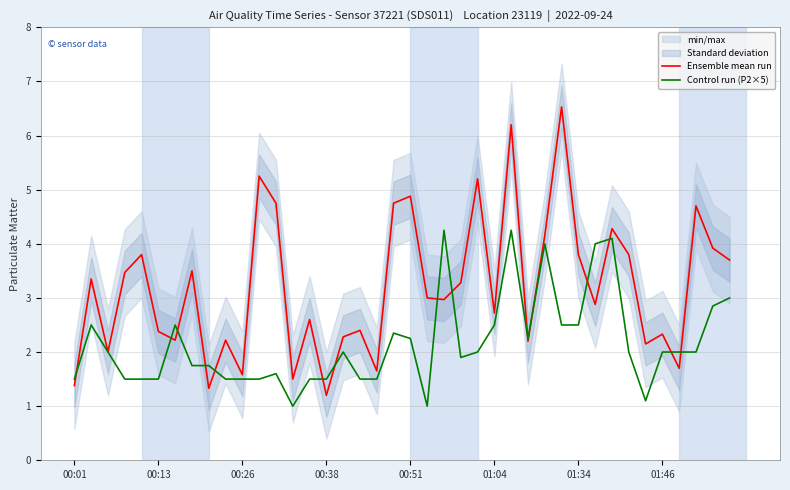

Is it true that Ensemble mean run equals 1.4 at 00:01?

True